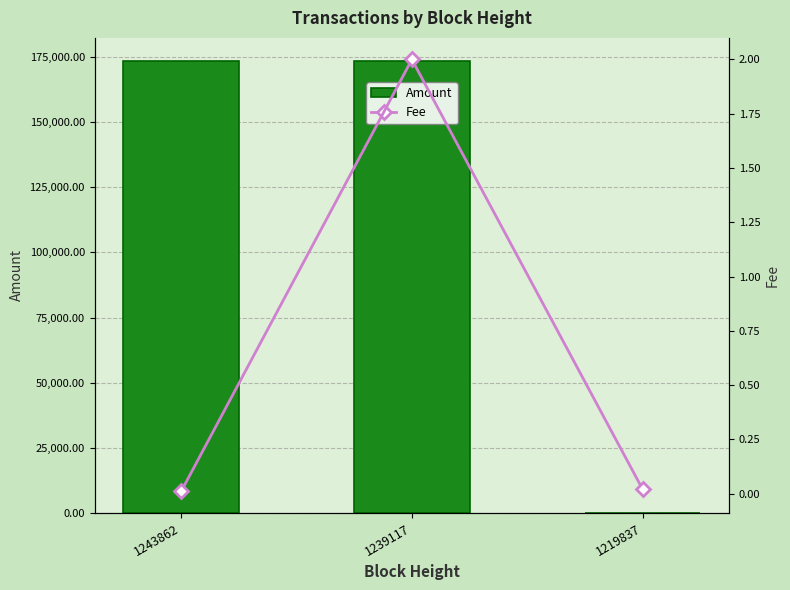

What is the value of the Amount bar at the 1st from the left?

173642.8